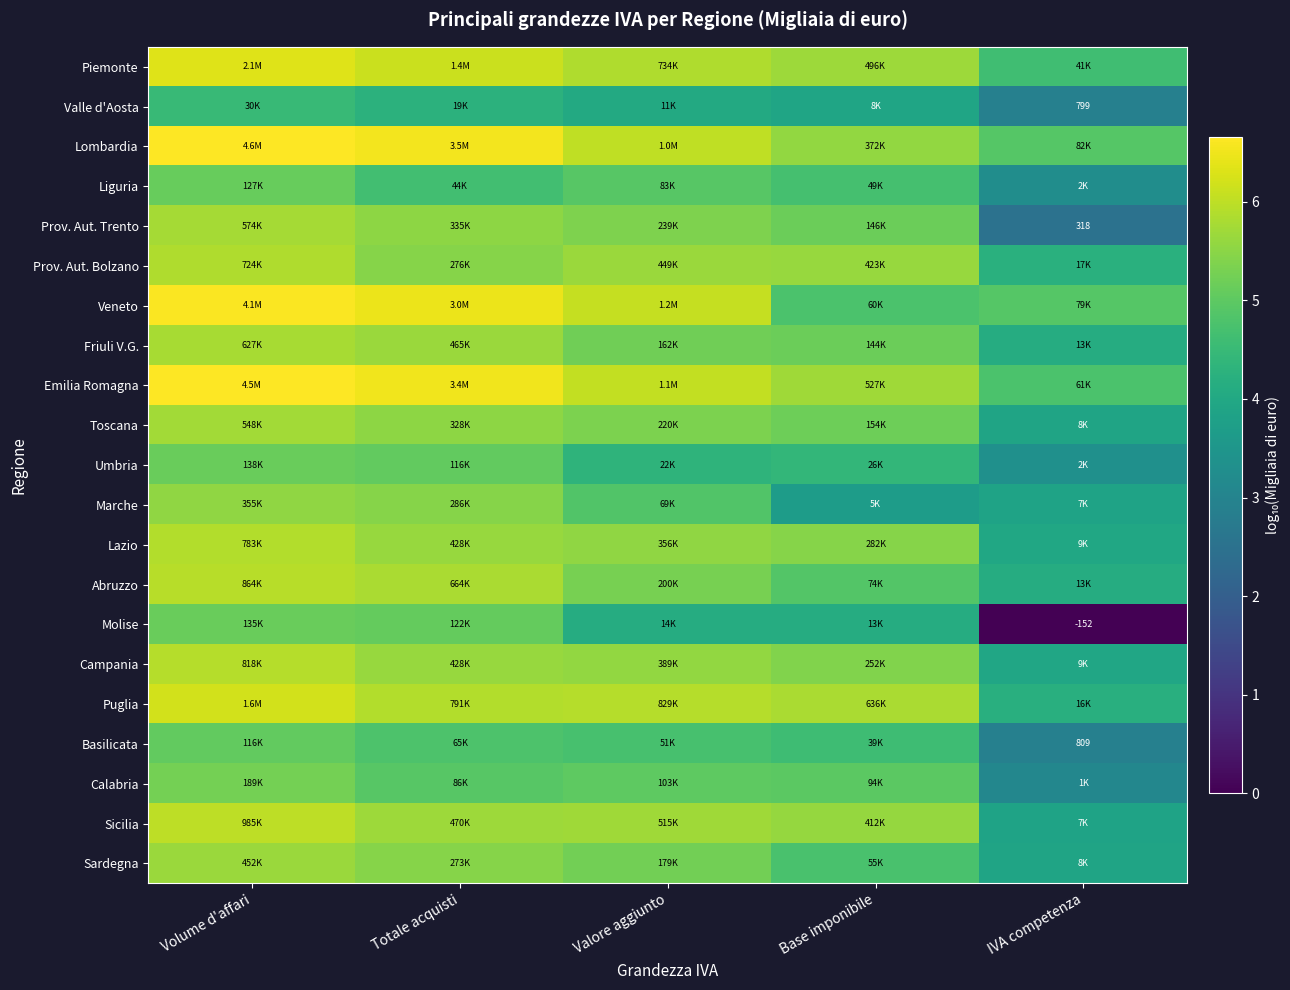

Is it true that Veneto equals 3.8 at Valore aggiunto?

False